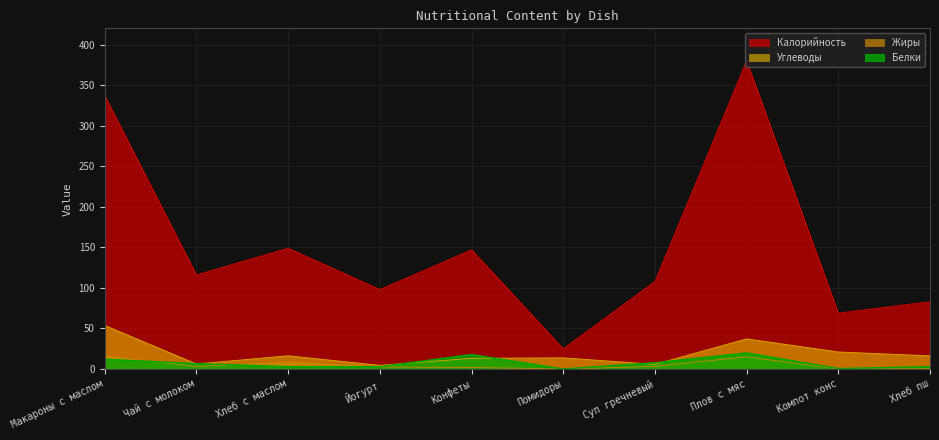

At which label is Жиры closest to 8?

Хлеб с маслом